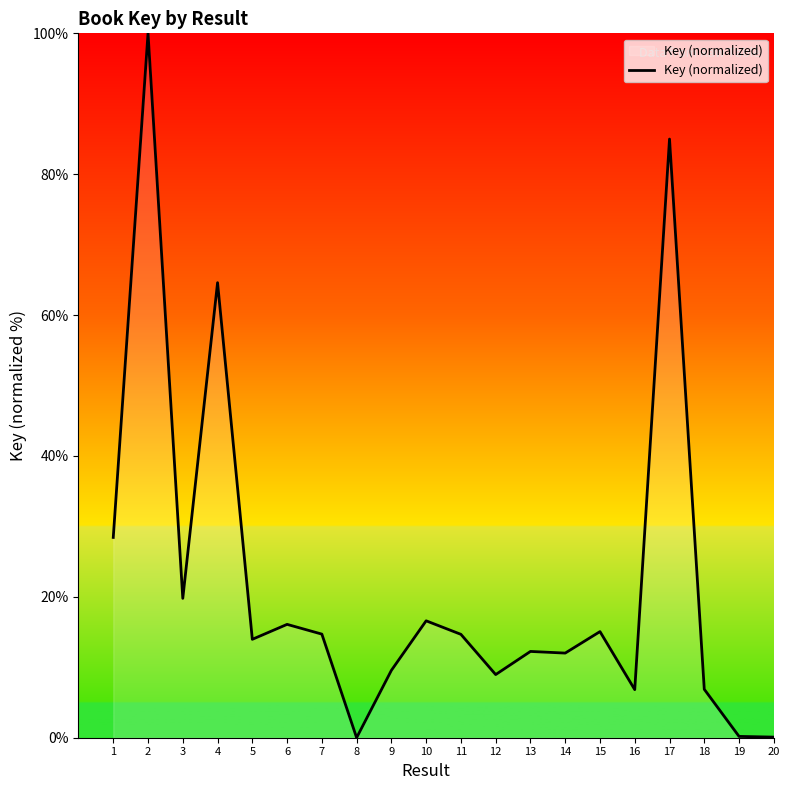

How many interior local valleys (lower than both neighbors) does the data have?

6